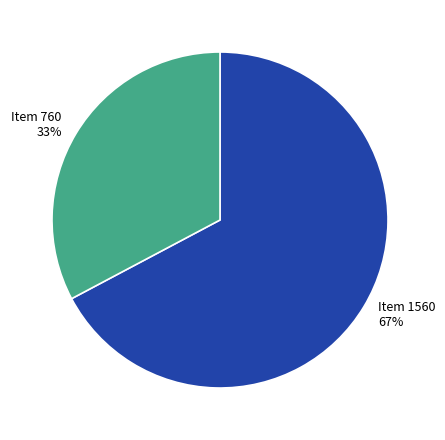

What is the majority slice?

Item 1560